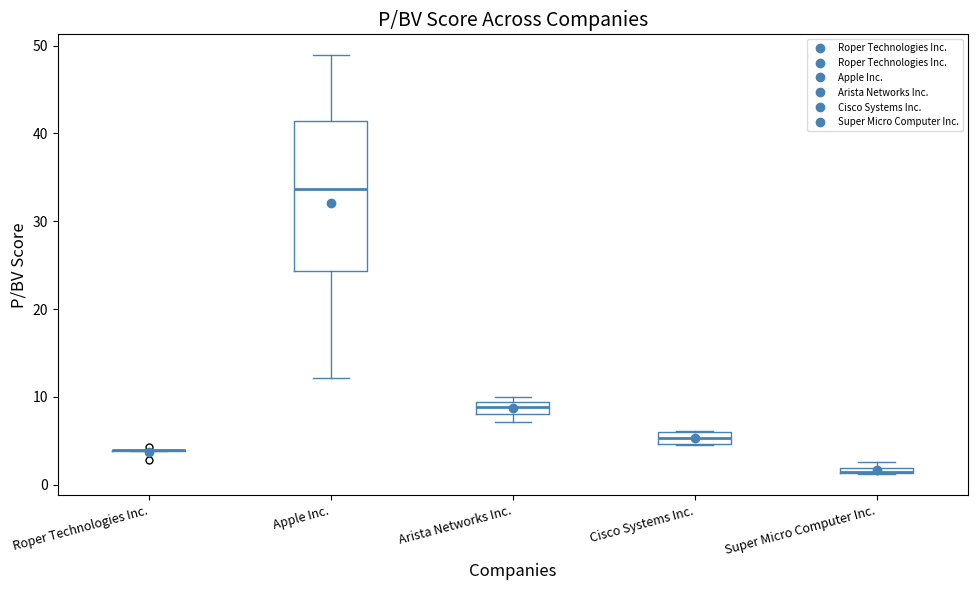

Where is the upper edge of the box for Super Micro Computer Inc. on the y-axis? The values are not printed on the chart, so give them approximately, as read against the axis.

2